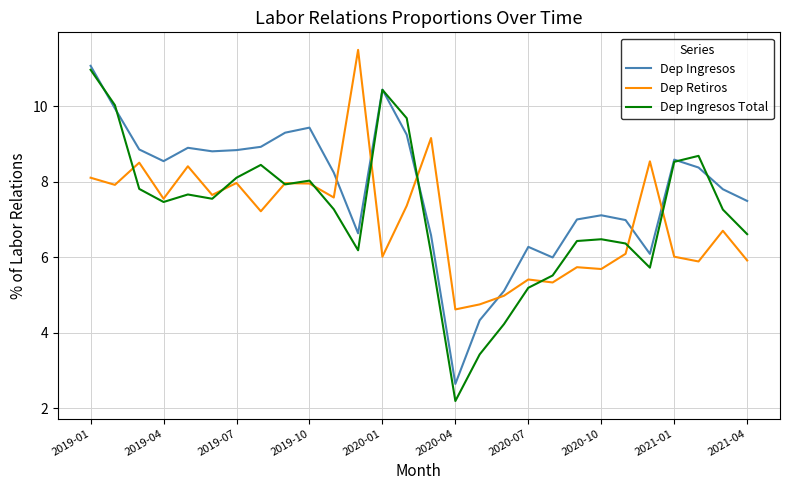

Which series has the largest range (max minus min)?

Dep Ingresos Total